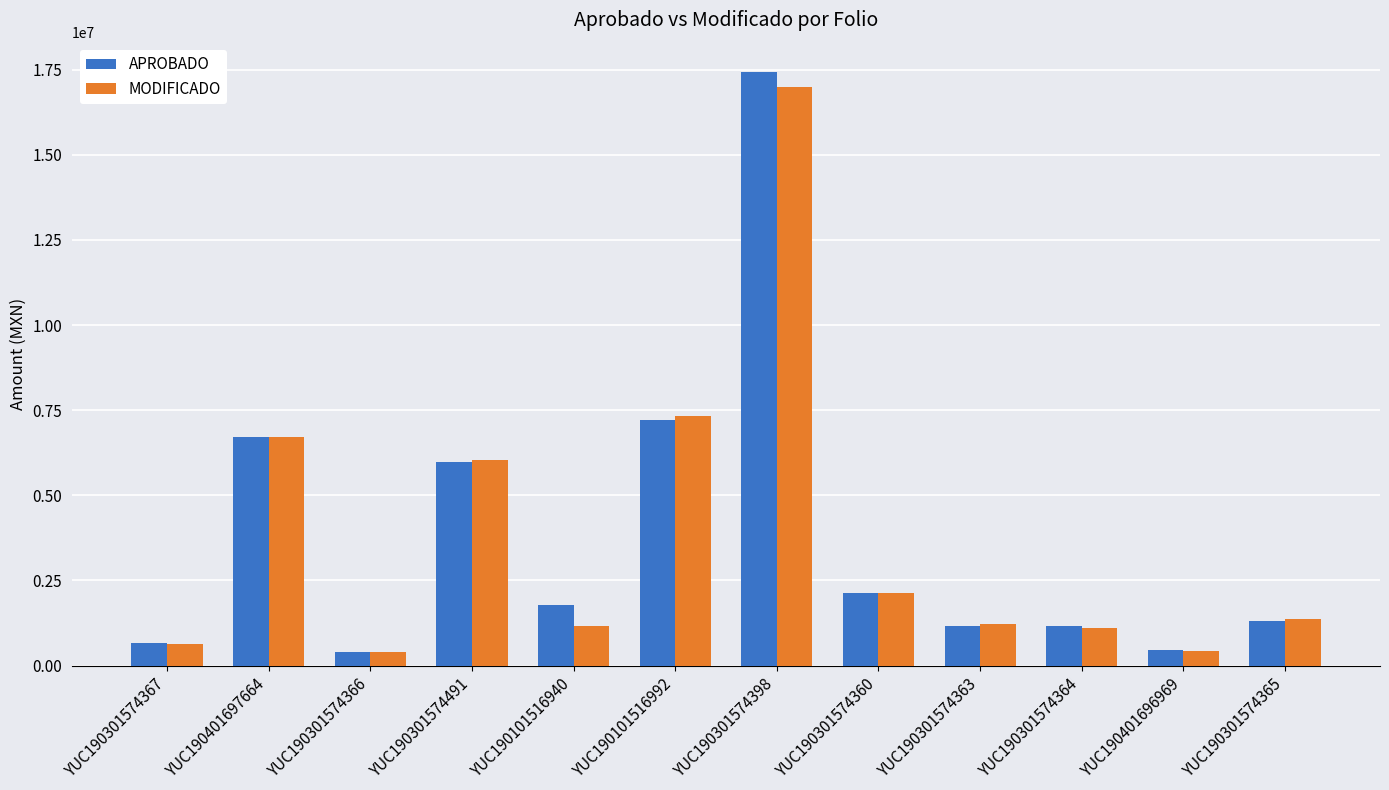

The MODIFICADO series shows 6051960.6 at YUC190301574491. True or false?

True